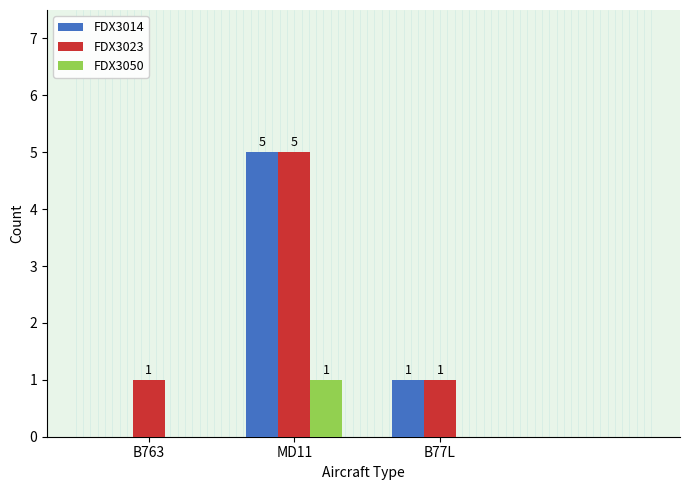

At which label is FDX3014 closest to 2?

B77L